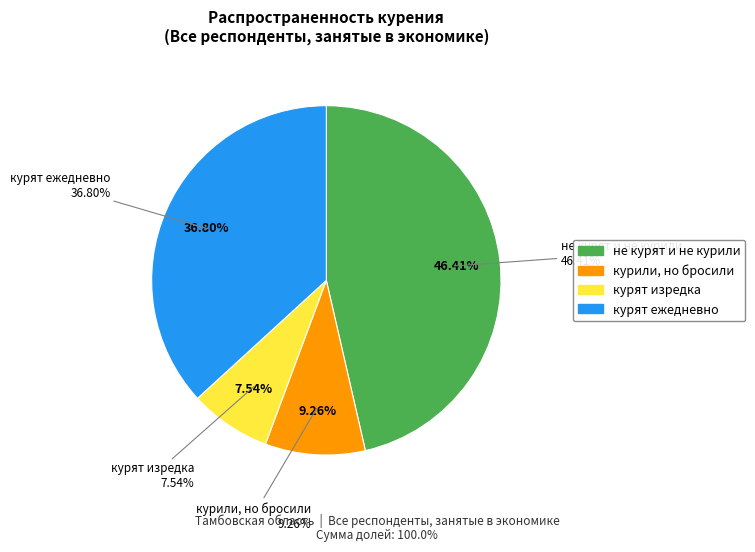

Which slice is the smallest?

курят изредка